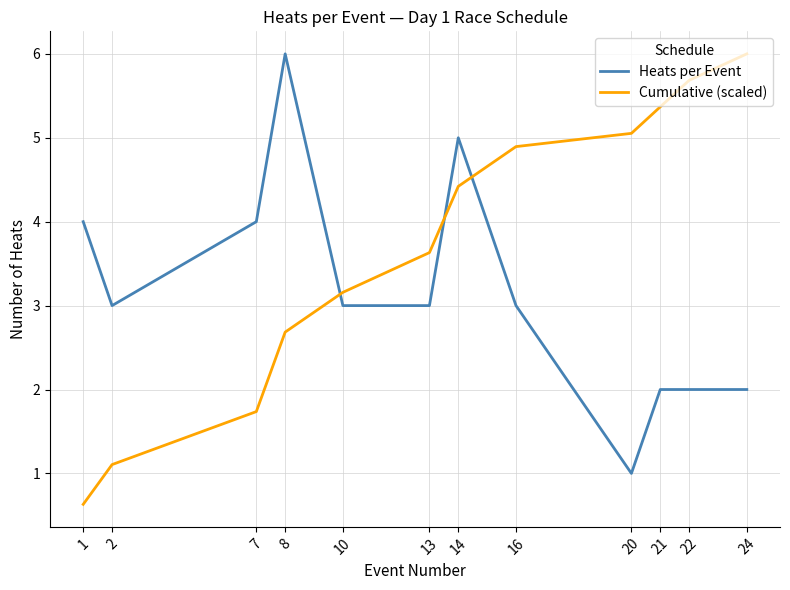

What is the total value across all series at 22?

7.7